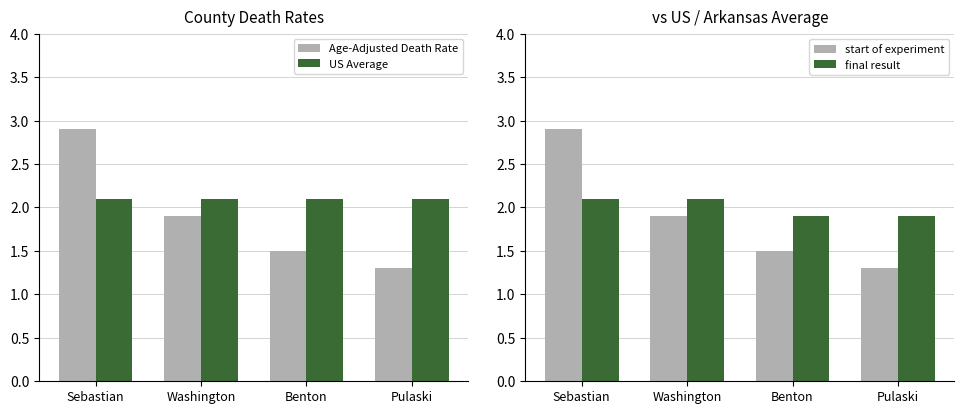

What are all the series names shown in the legend?

Age-Adjusted Death Rate, US Average, start of experiment, final result